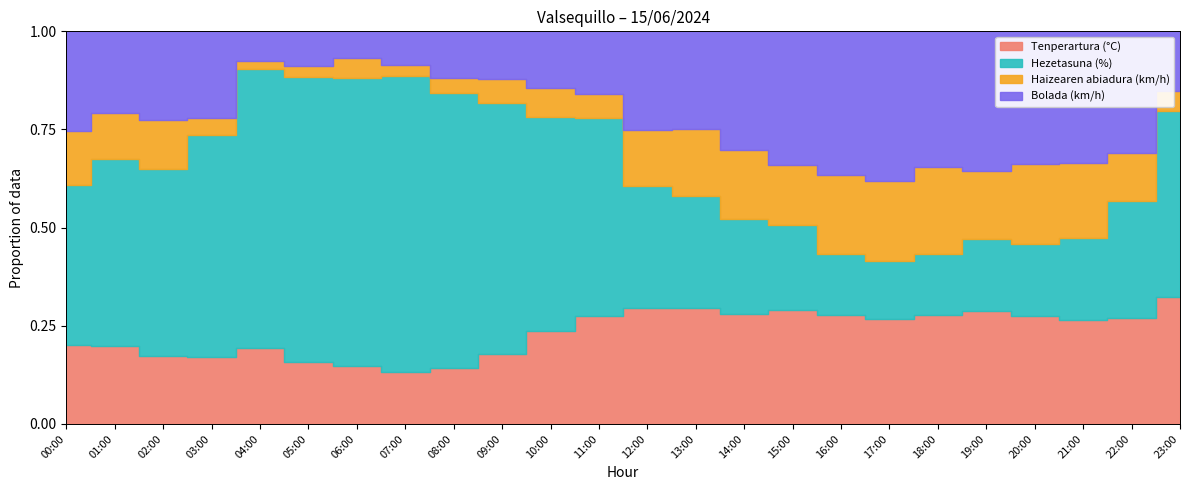

True or false: Hezetasuna (%) and Bolada (km/h) cross at least once.

True